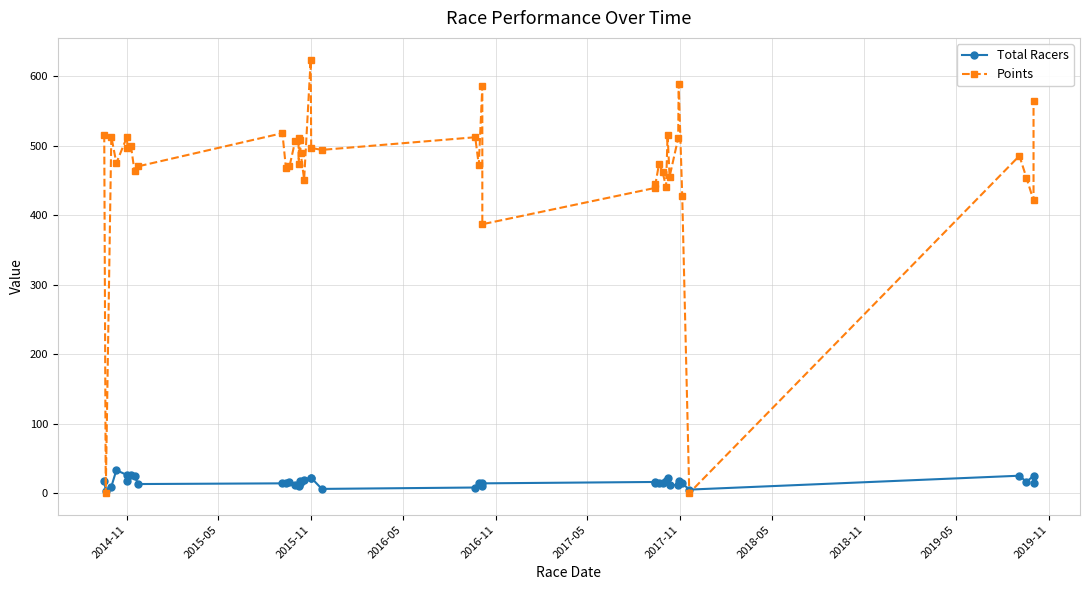

At how many categories does at least one series exceed 572?

3